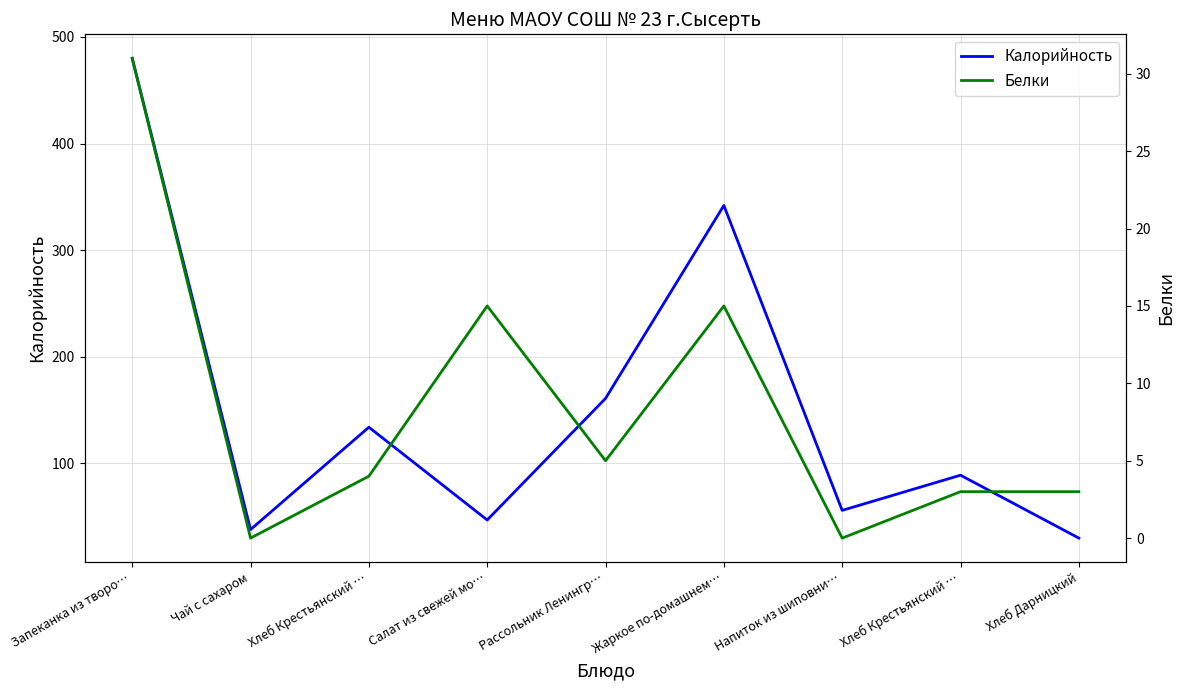

Read the Белки value at Хлеб Дарницкий.

3